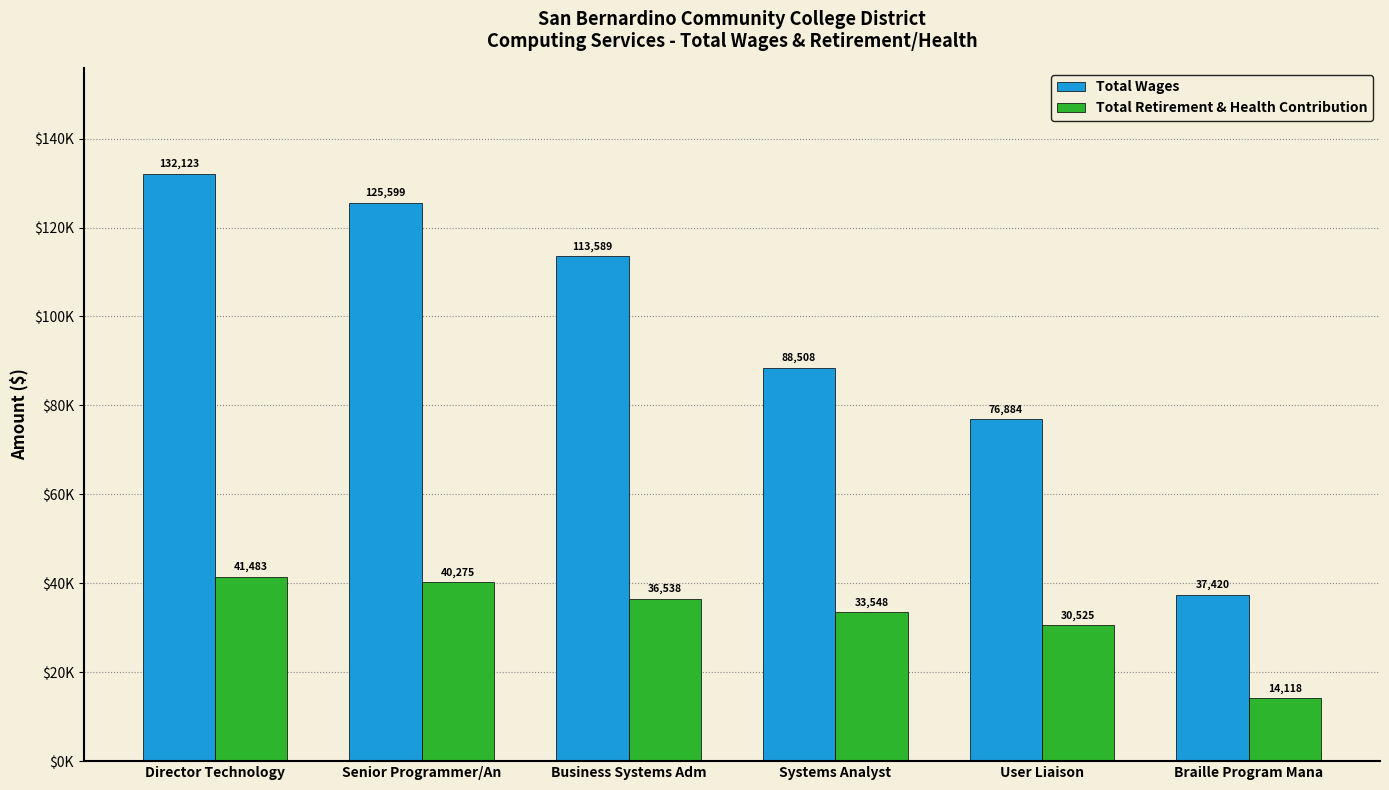

Rank the series by their maximum value, from lowest to highest.

Total Retirement & Health Contribution, Total Wages